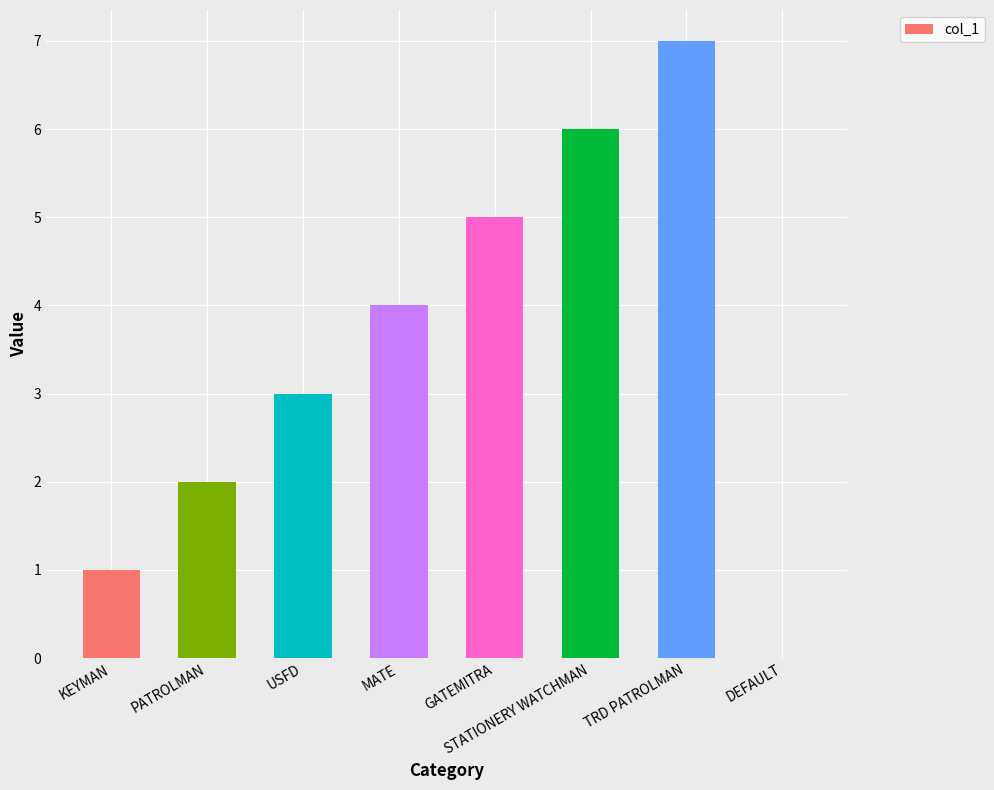

At which label is the value closest to 3?

USFD